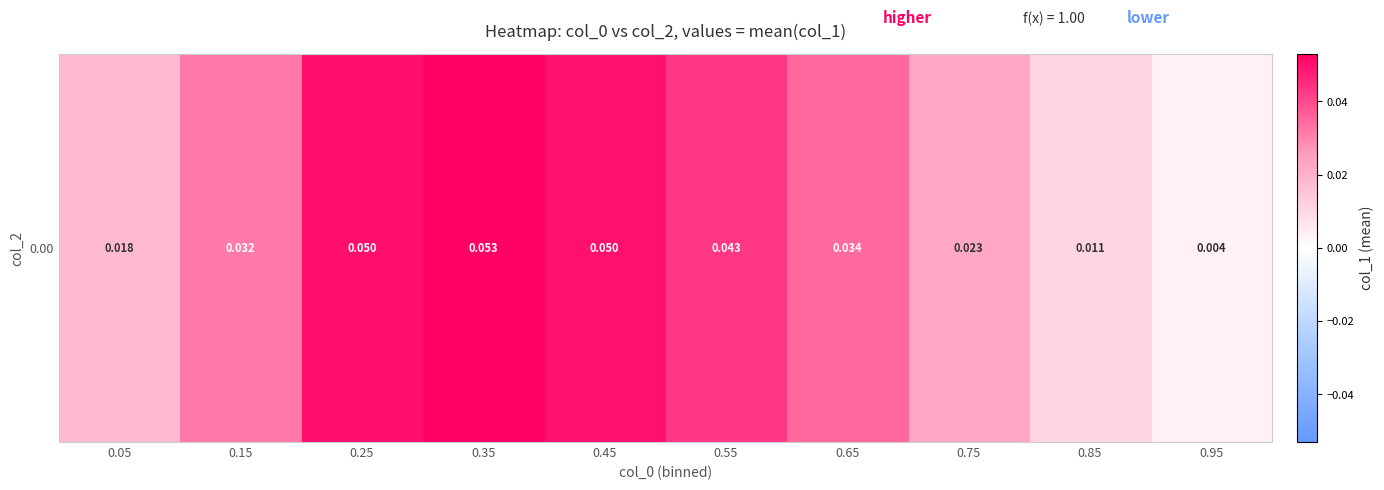

Is it true that the value at 0.75 is 0.0?

False